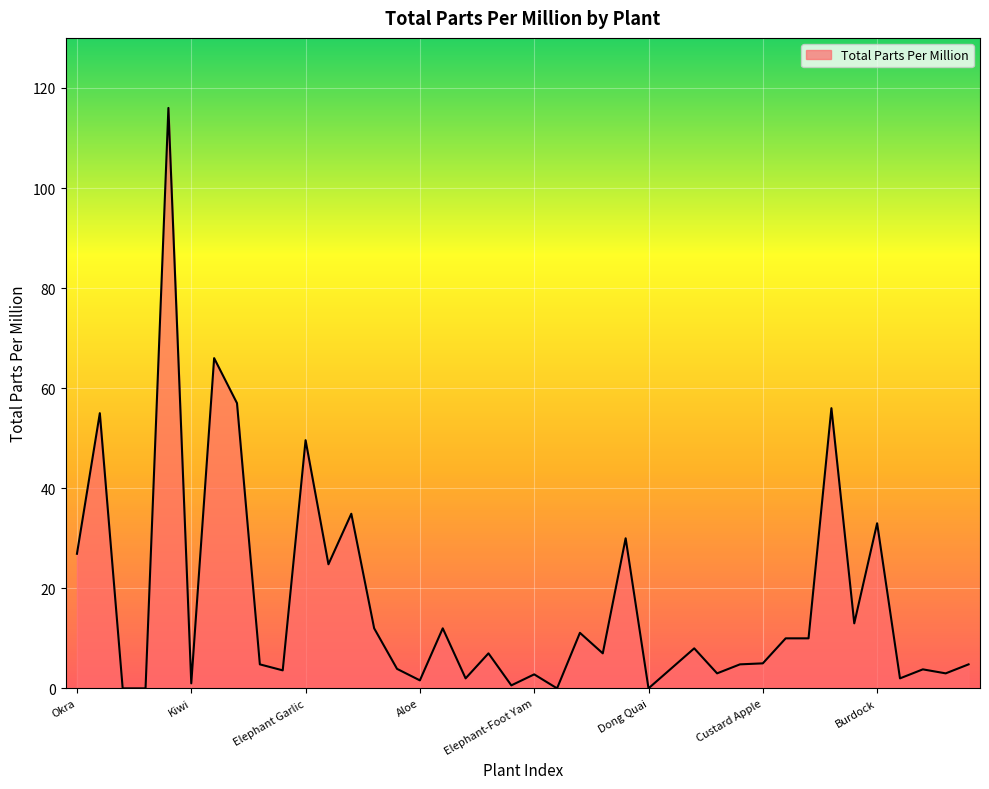

What is the maximum value shown in the chart?

116.0